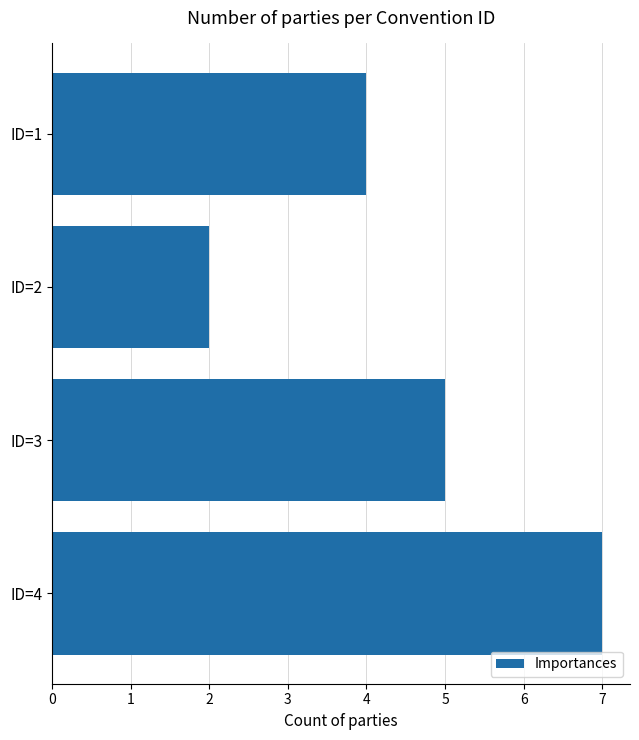

Does the chart contain any negative values?

No